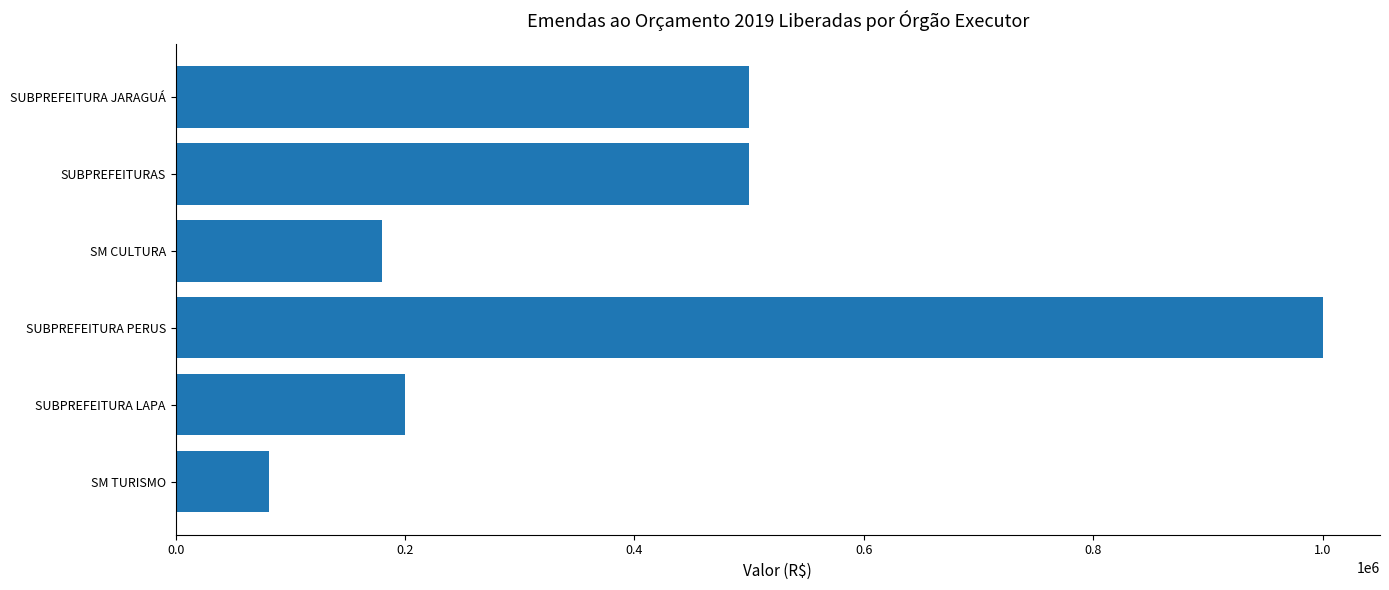

What is the difference between the maximum and minimum values?

918797.0